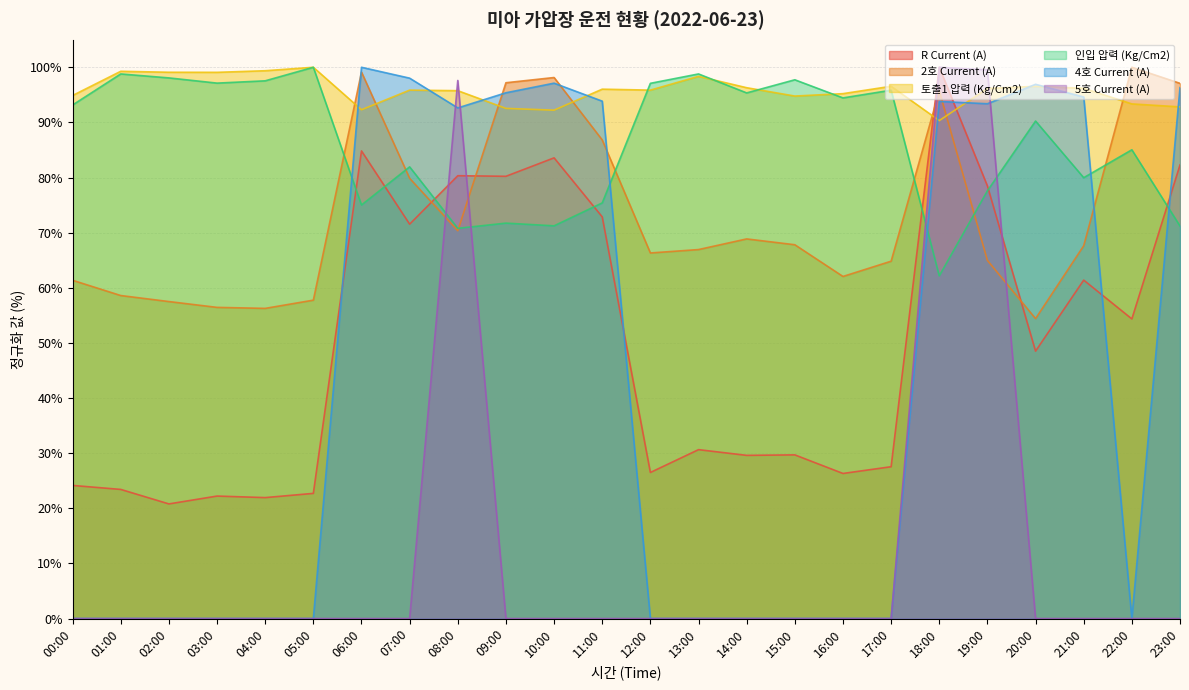

What is the highest value of the R Current (A) series?

100.0